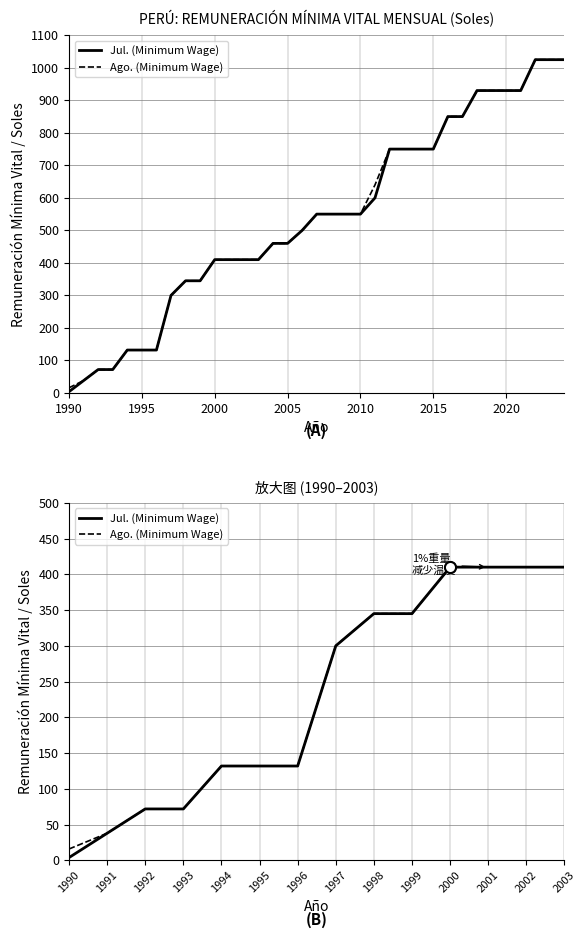

Reading right to left, list all the values displayed in this chart.

Jul. (Minimum Wage): 410	410	410	410	345	345	300	132	132	132	72	72	38	4
Ago. (Minimum Wage): 410	410	410	410	345	345	300	132	132	132	72	72	38	16